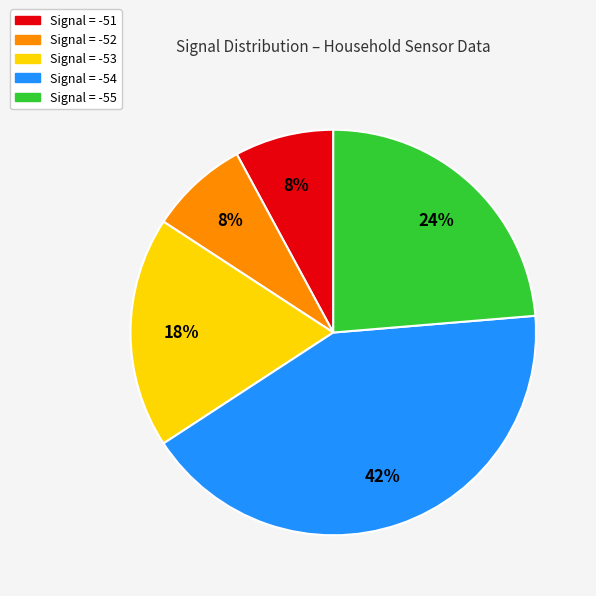

Does any single category account for the majority?

No